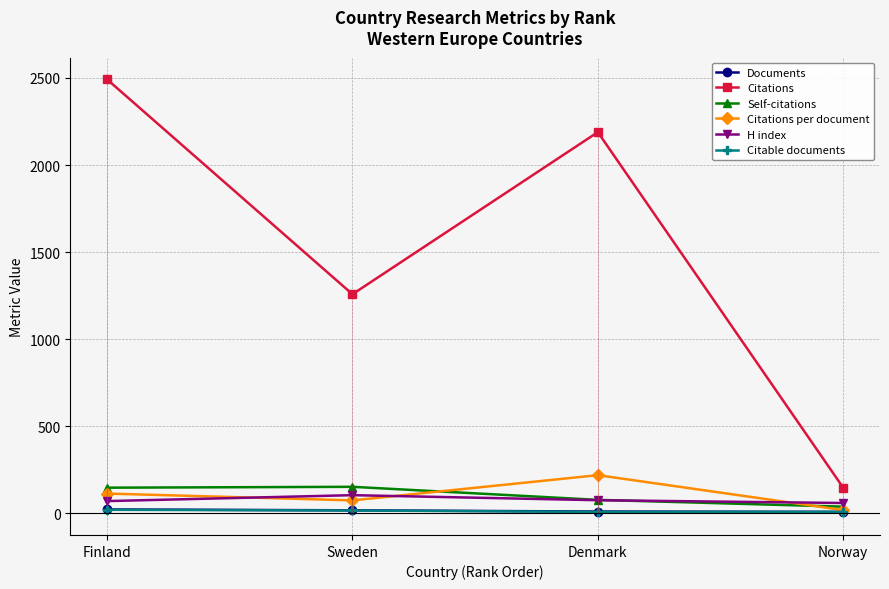

Reading right to left, list all the values displayed in this chart.

Documents: Norway=8.0	Denmark=10.0	Sweden=17.0	Finland=22.0
Citations: Norway=147.0	Denmark=2189.0	Sweden=1258.0	Finland=2492.0
Self-citations: Norway=38.0	Denmark=77.0	Sweden=152.0	Finland=147.0
Citations per document: Norway=18.4	Denmark=218.9	Sweden=74.0	Finland=113.3
H index: Norway=59.0	Denmark=75.0	Sweden=104.0	Finland=70.0
Citable documents: Norway=8.0	Denmark=8.0	Sweden=16.0	Finland=20.0